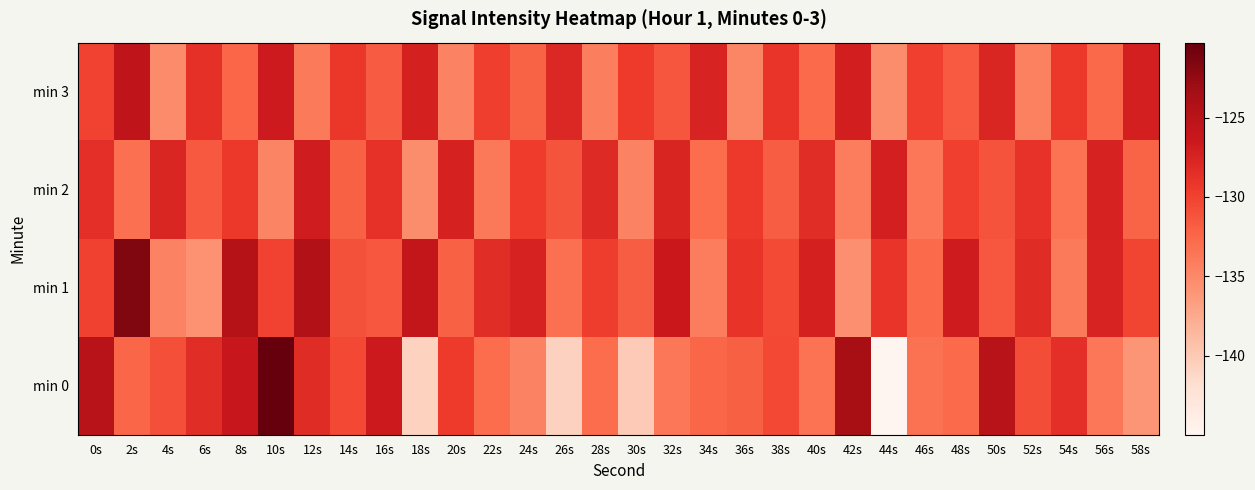

What is the greatest value displayed?

-120.3